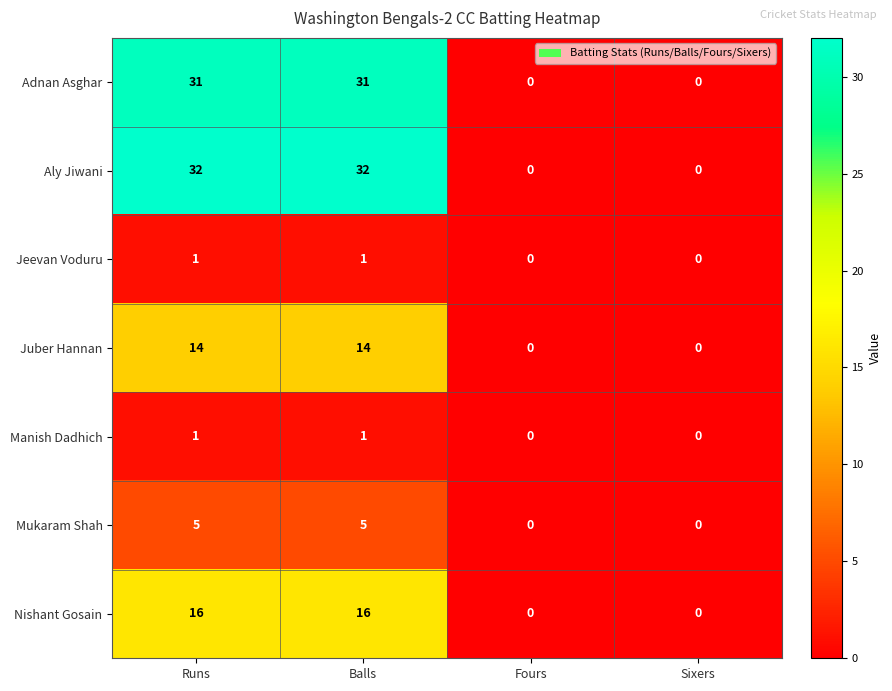

How many Adnan Asghar values are between 0 and 31?

4